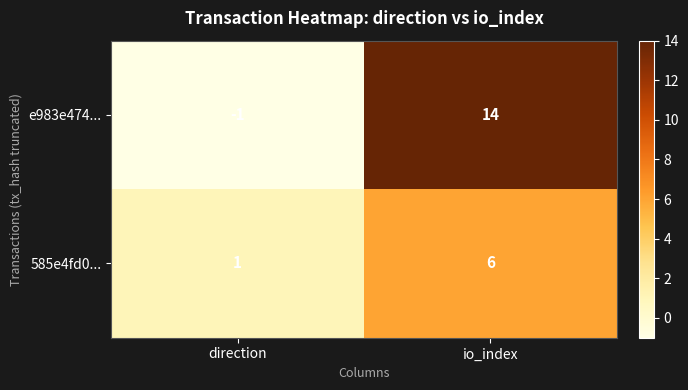

The value of e983e474... at direction is -1. True or false?

True